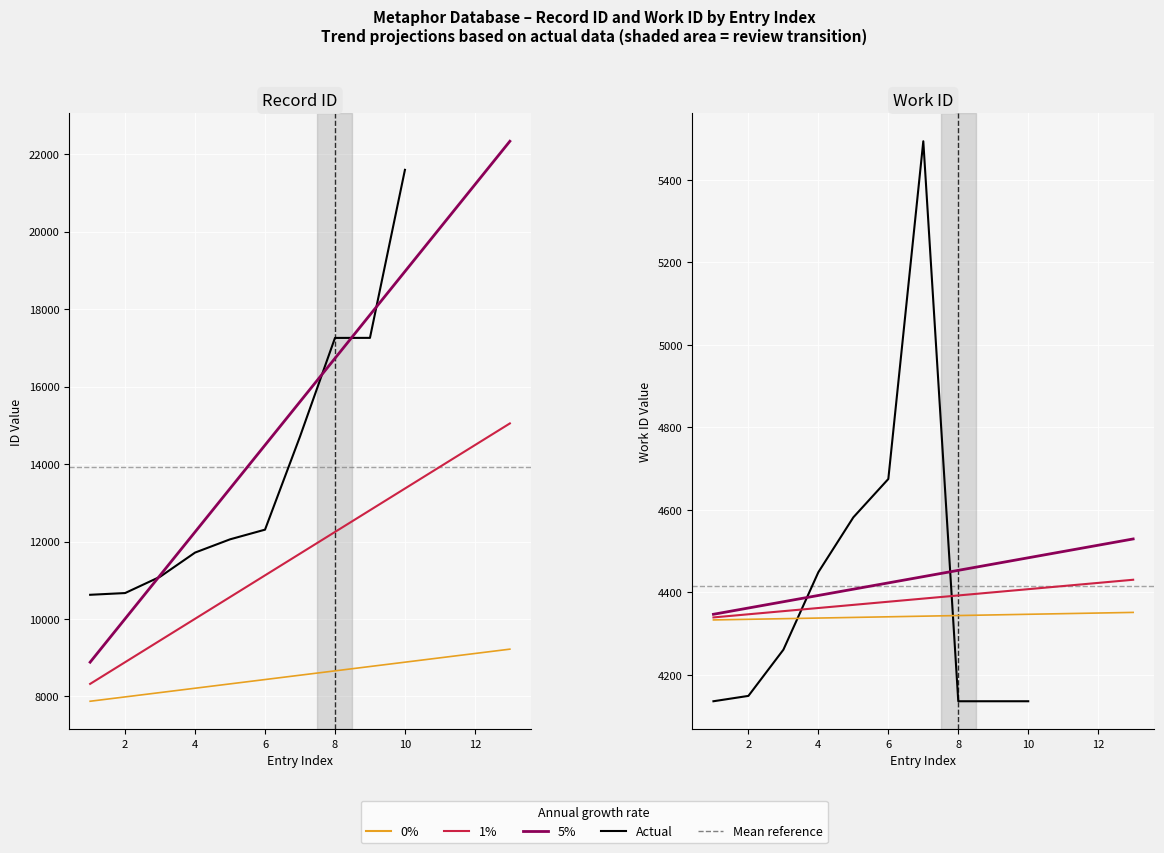

True or false: work_id and id cross at least once.

False